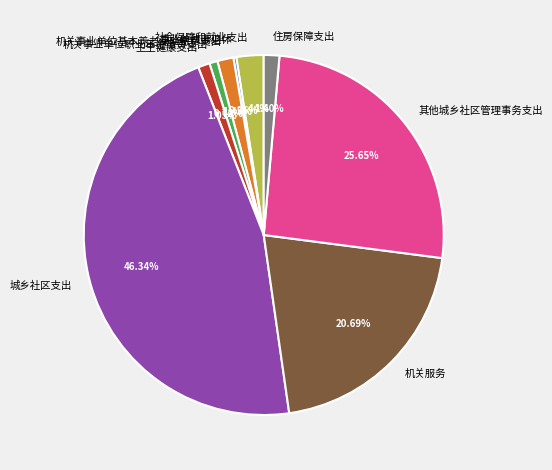

Approximately how many times larger is the value at 机关事业单位职业年金缴费支出 compared to 卫生健康支出?

0.7